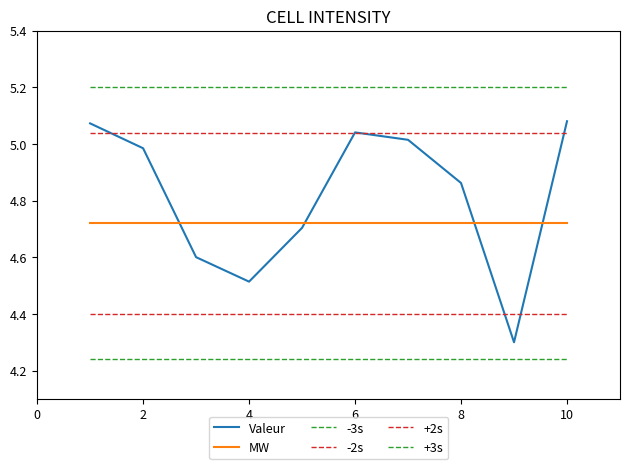

What is the lowest value of the -3s series?

4.2